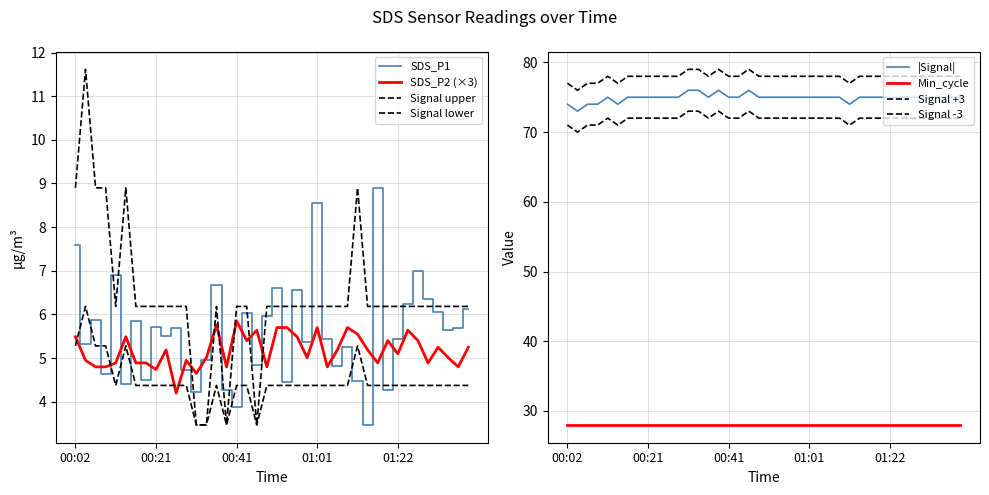

Which series has the largest total across all categories?

Signal